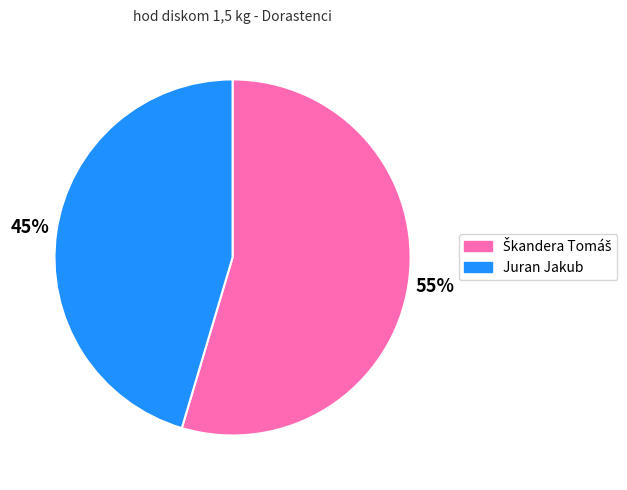

To the nearest percent, what is the average slice percentage?

50%